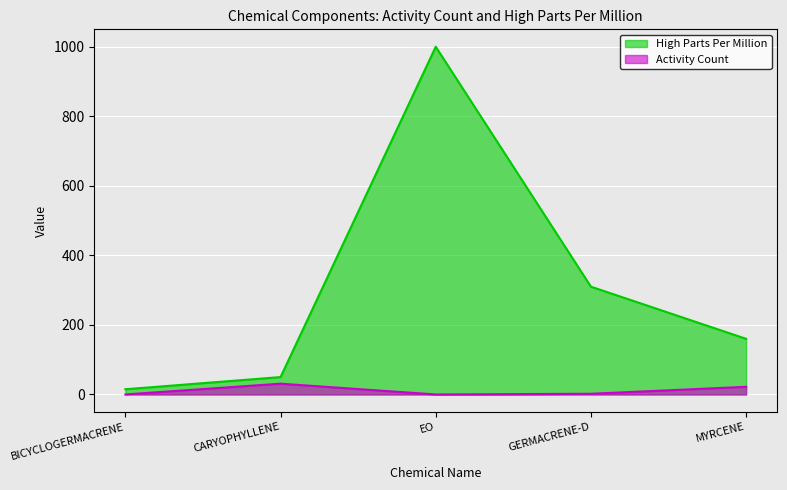

True or false: Activity Count and High Parts Per Million intersect in this chart.

False